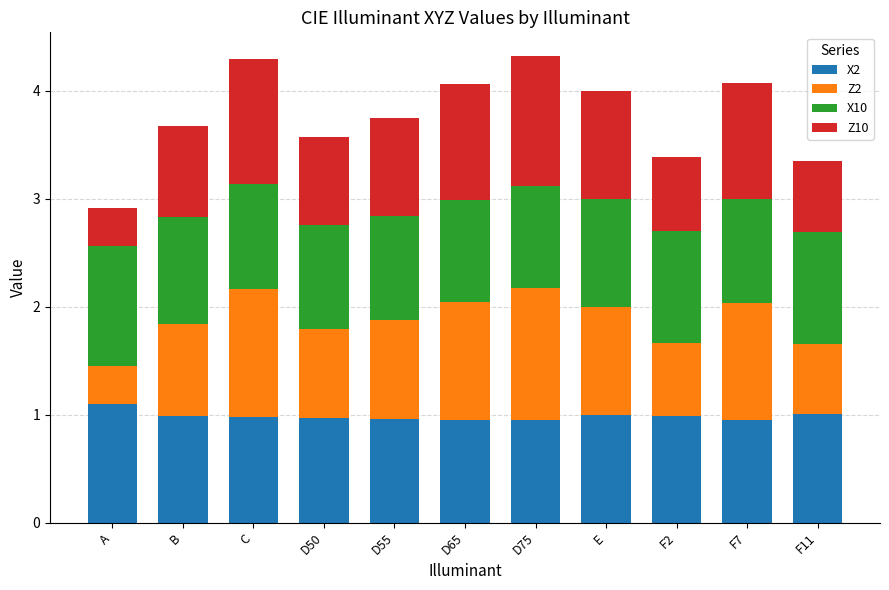

What is the total value across all series at D55?

3.7